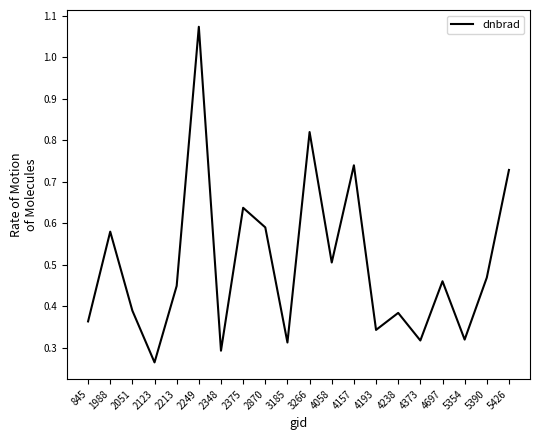

How many series are shown in this chart?

1